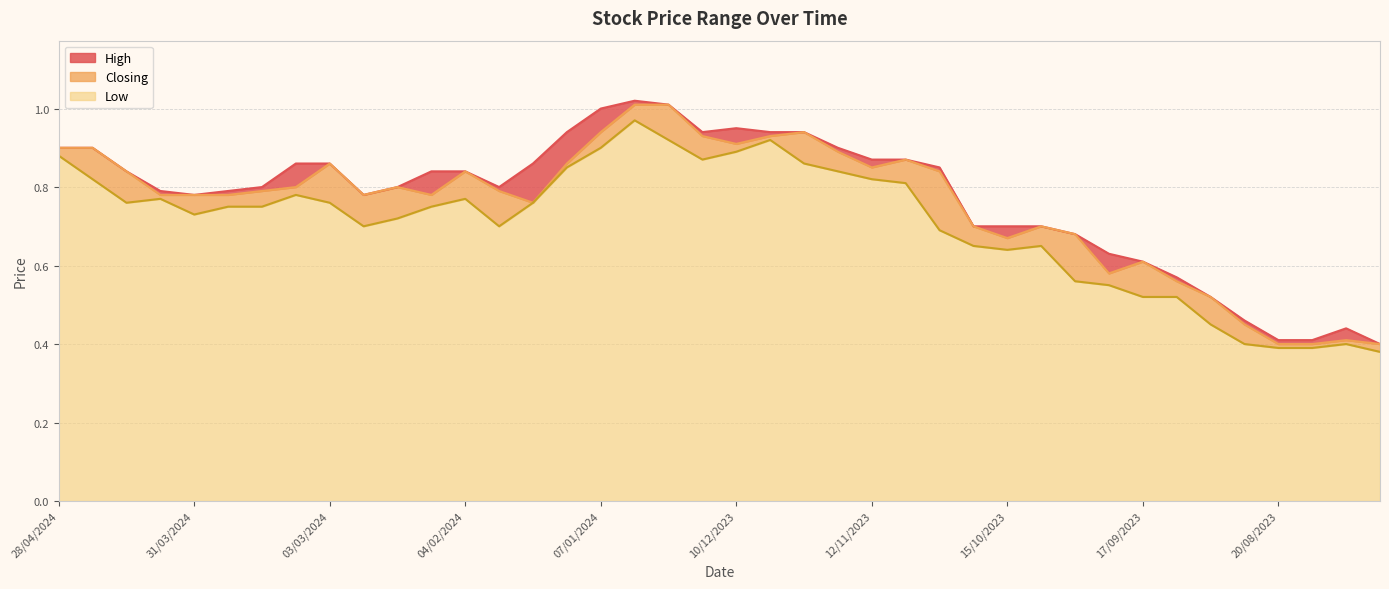

What are all the series names shown in the legend?

High, Closing, Low